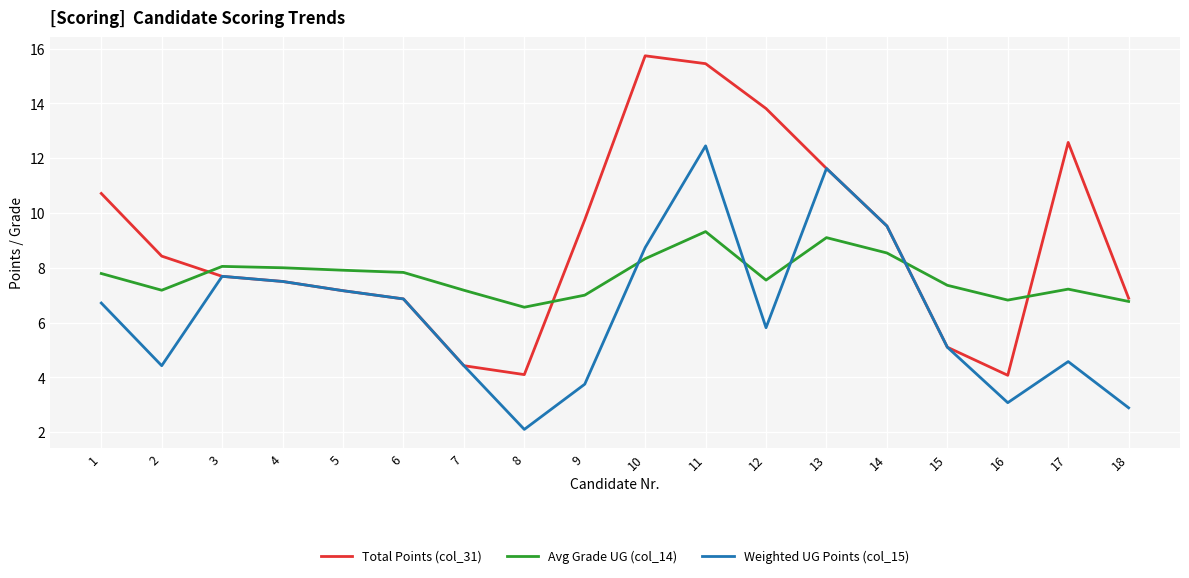

True or false: Avg Grade UG (col_14) has a value of 9.1 at 13.

True